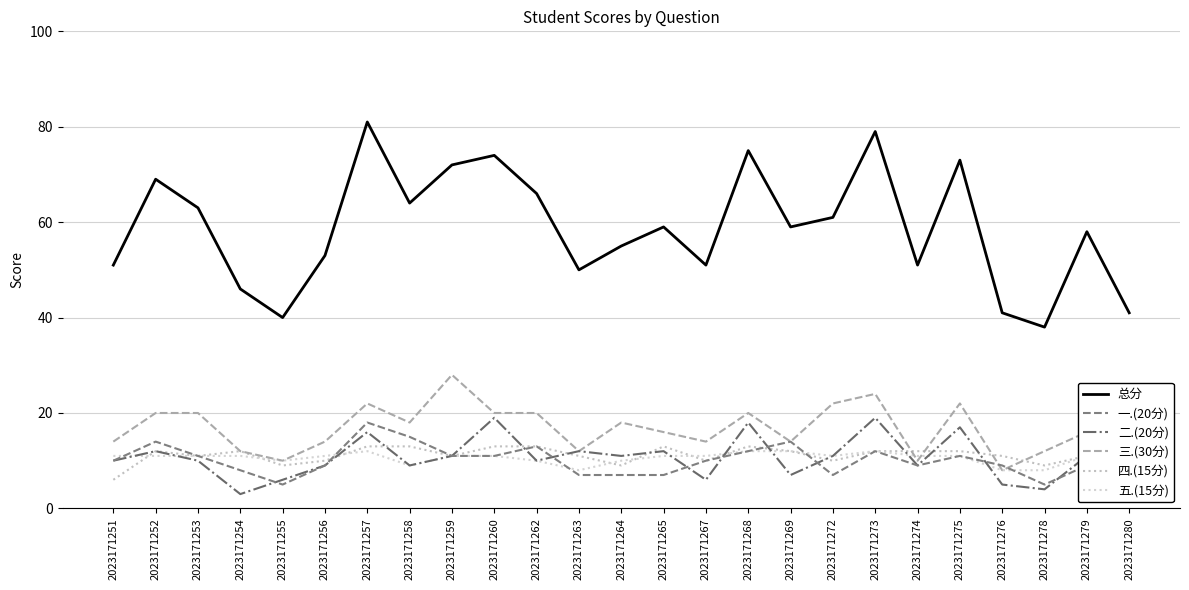

What is the greatest value displayed?

81